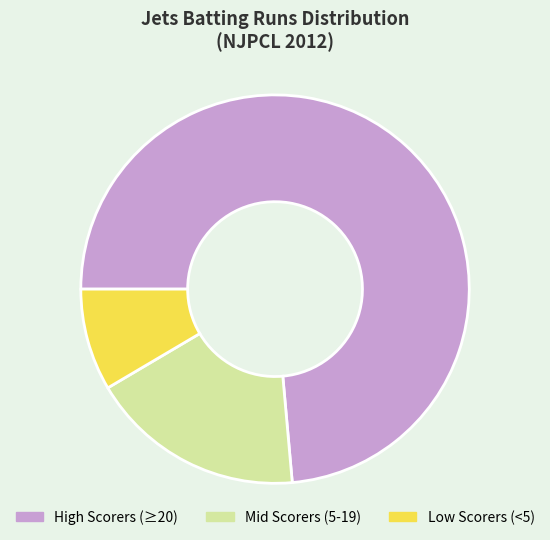

The Mid Scorers (5-19) slice represents 5% of the pie. True or false?

False